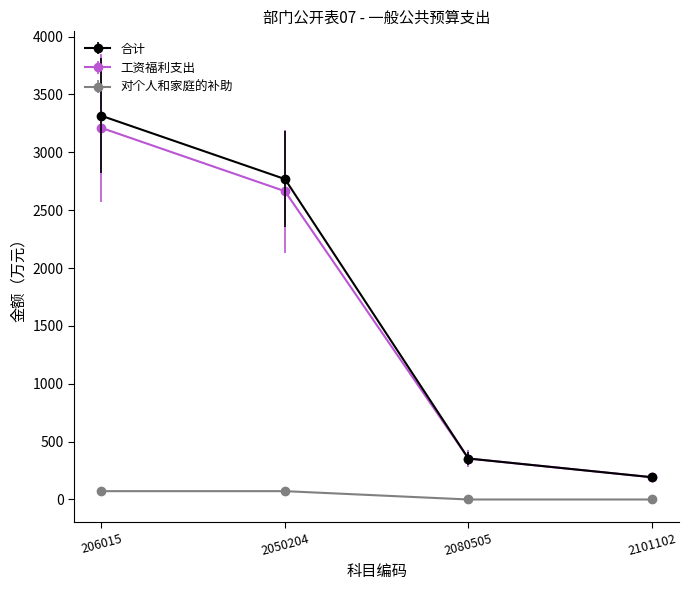

How many data points in 合计 are above 2769?

2